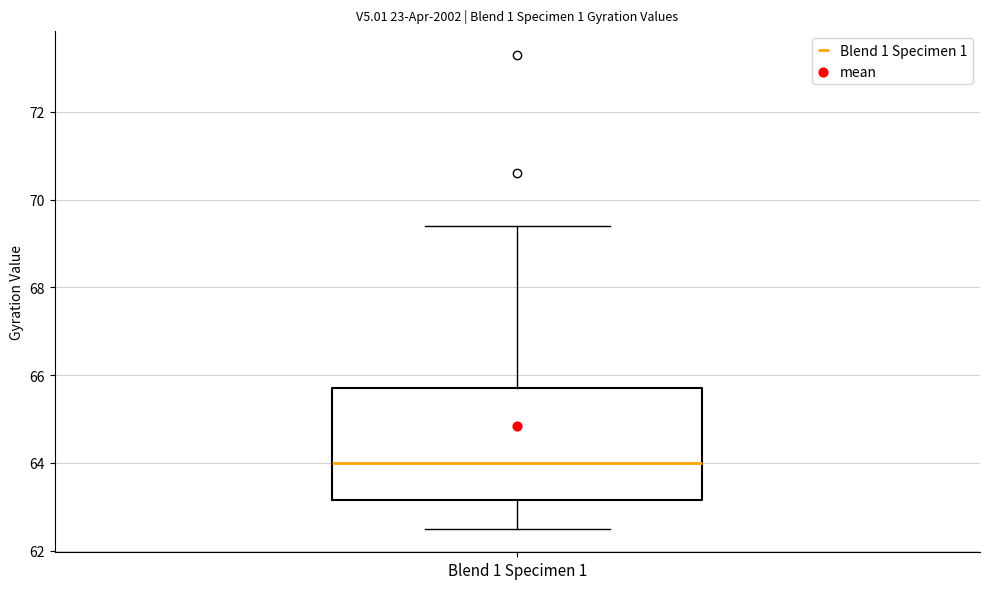

Read this box plot against the y-axis: the position of the median line, the range covered by the box, and the ends of both whiskers. The values are not printed on the chart, so give them approximately, as read against the axis.

median 64.0, box 63.2 to 65.8, whiskers 62.6 to 69.4